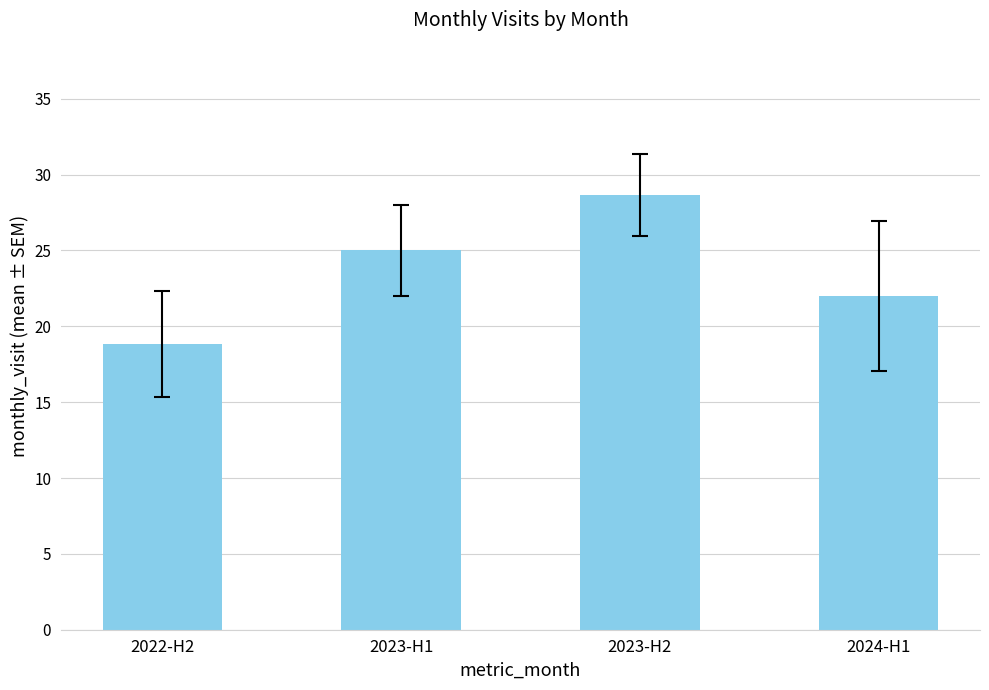

What is the label of the 1st bar from the right?

2024-H1